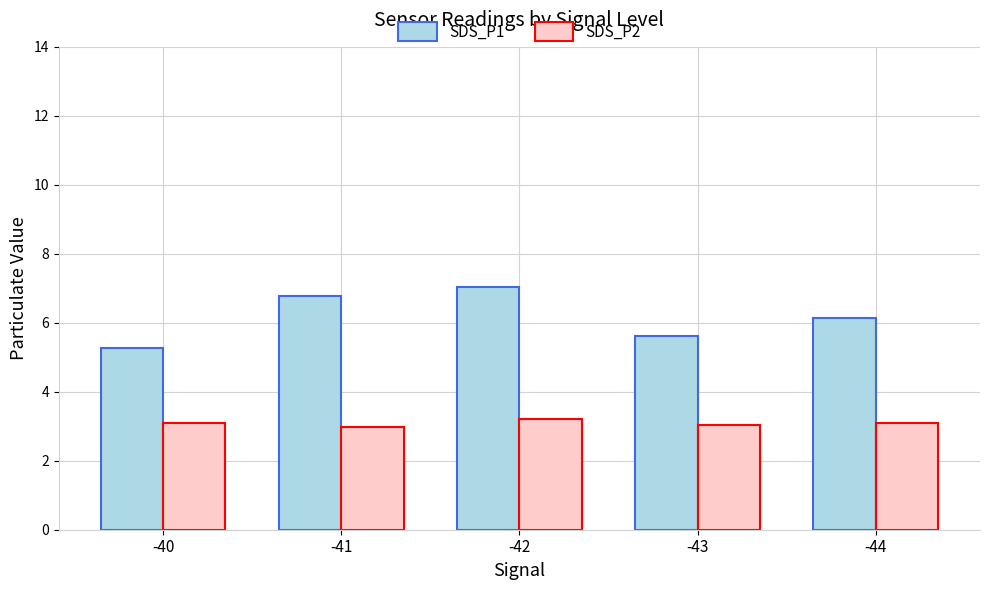

List the series in order of their peak value, lowest first.

SDS_P2, SDS_P1